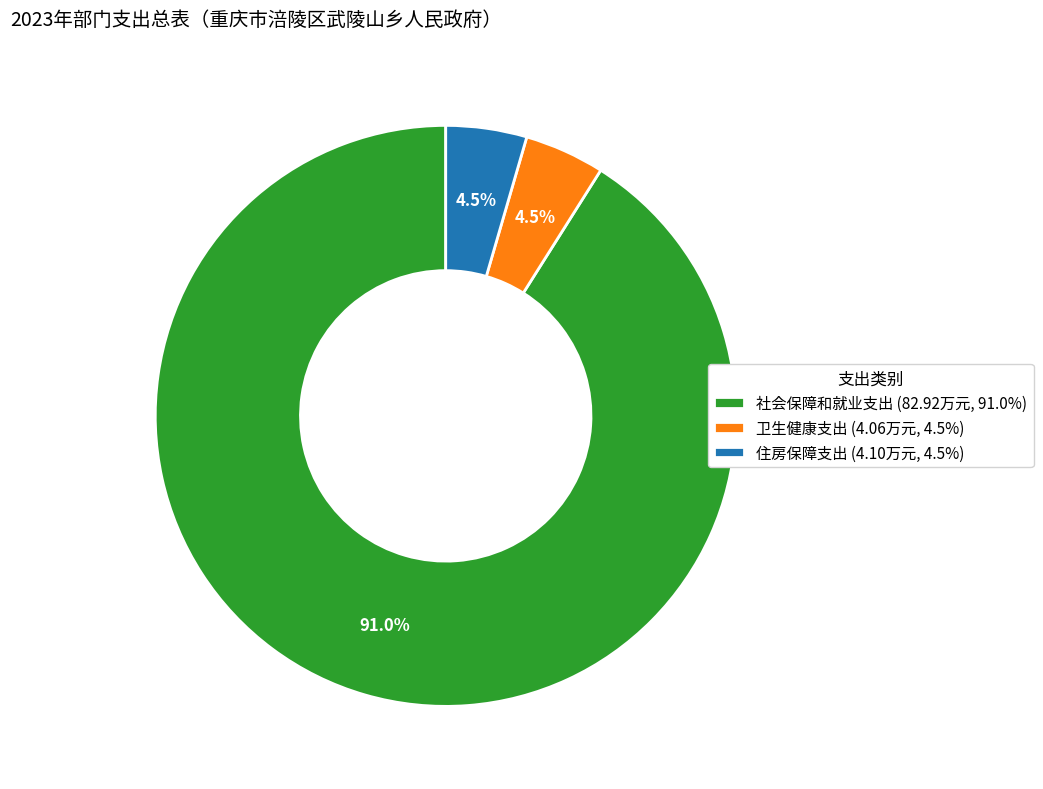

Is there any slice that represents more than half of the pie?

Yes